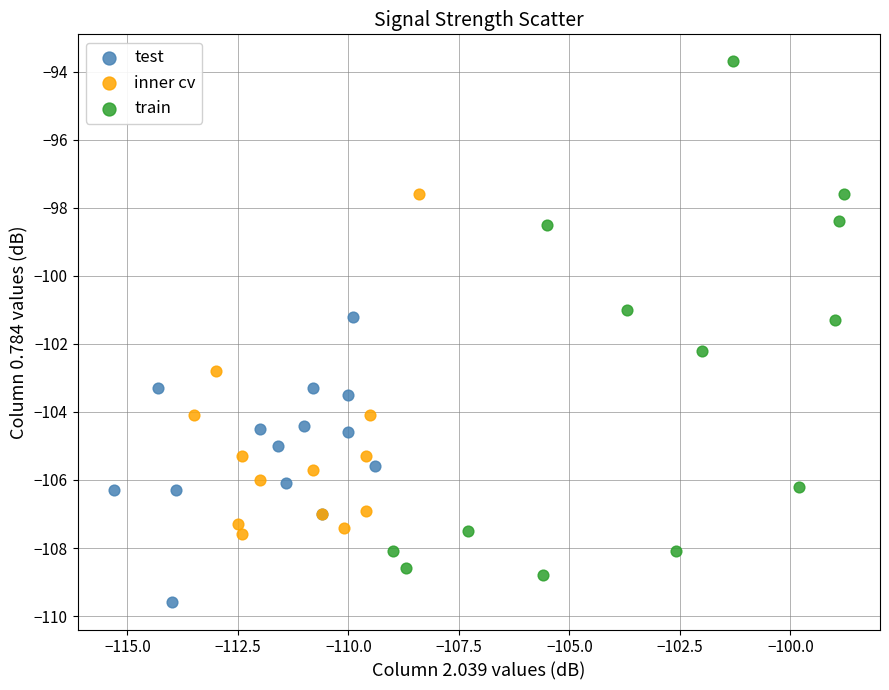

Which series reaches the minimum Y coordinate?

test